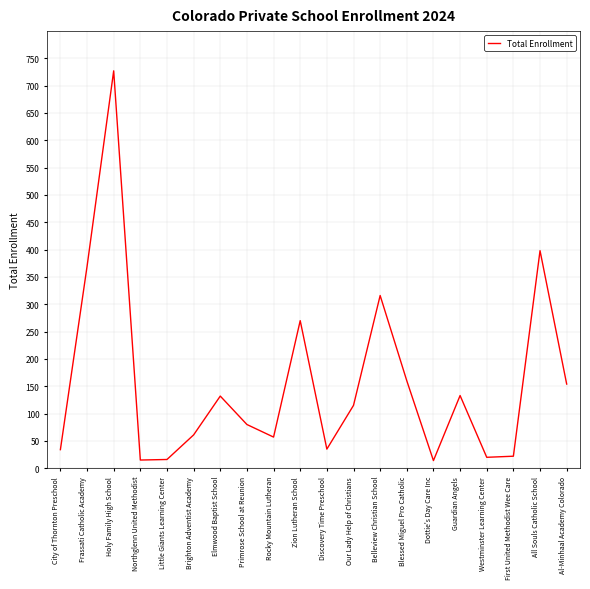

Which label corresponds to the largest value in the chart?

Holy Family High School